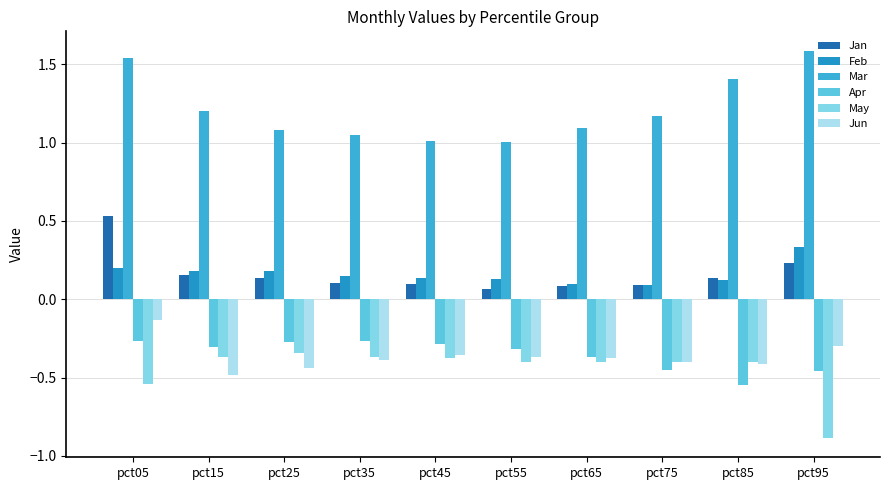

Where is Jun nearest to the value 0?

pct05